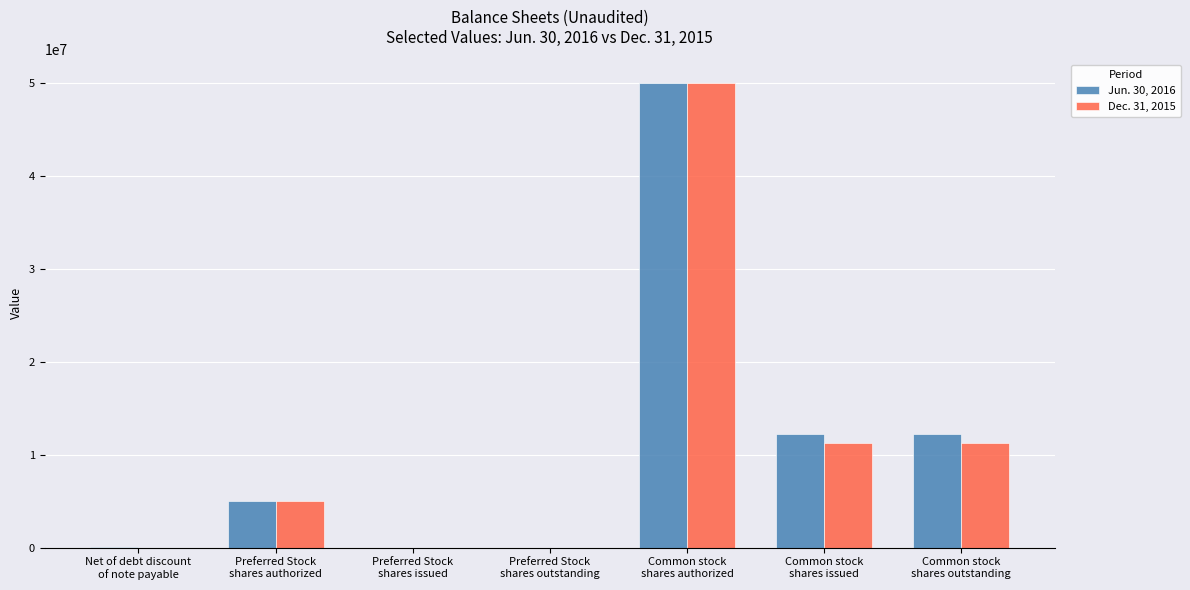

What is the maximum value shown in the chart?

50000000